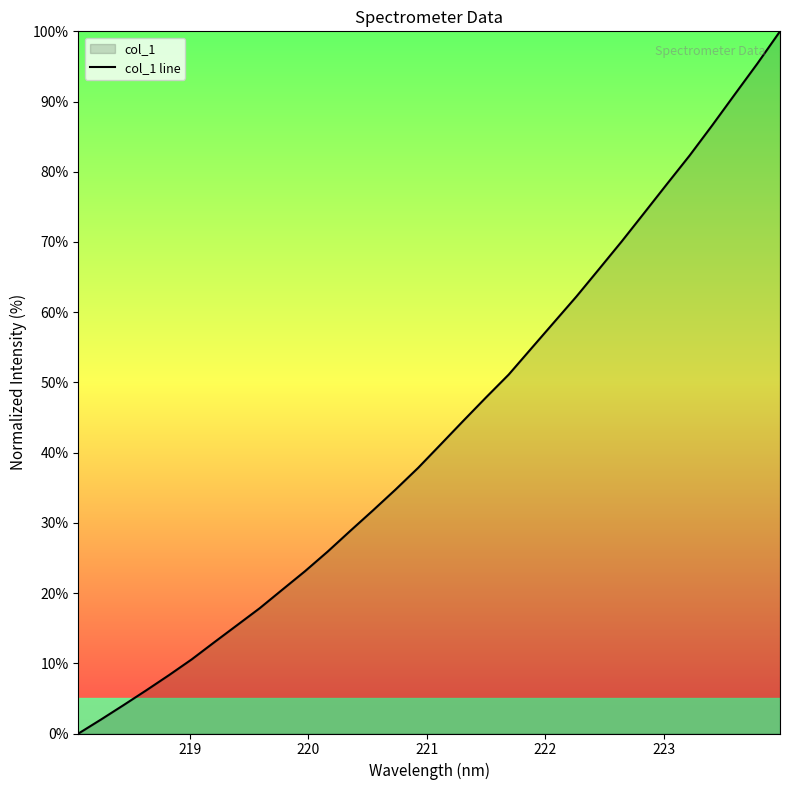

What is the difference between the maximum and minimum values?

100.0